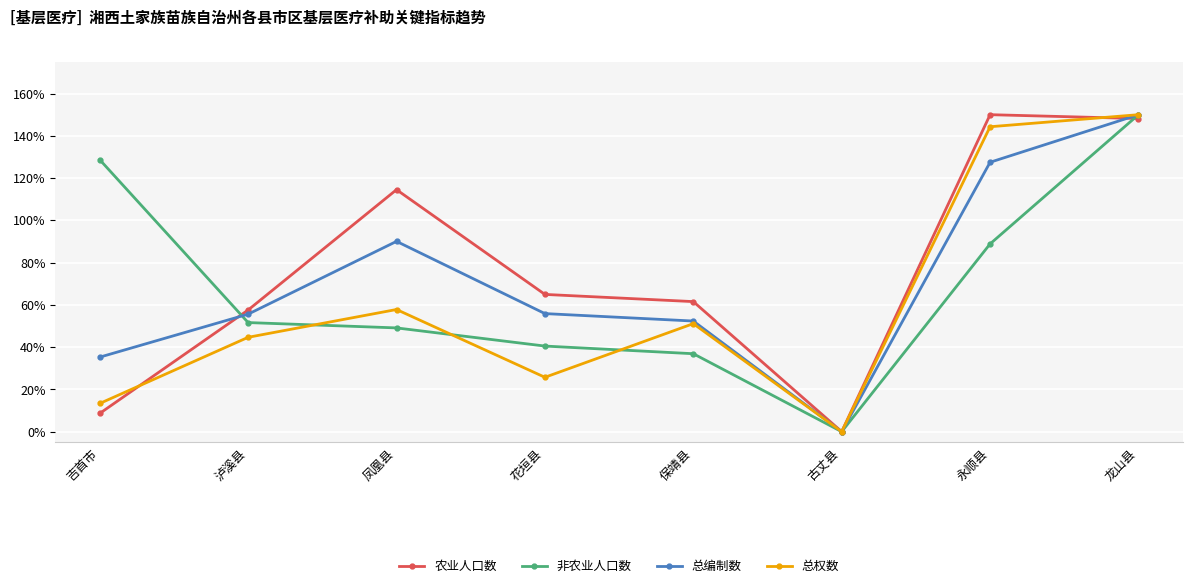

What is the difference between the 总编制数 values at 泸溪县 and 保靖县?

3.3